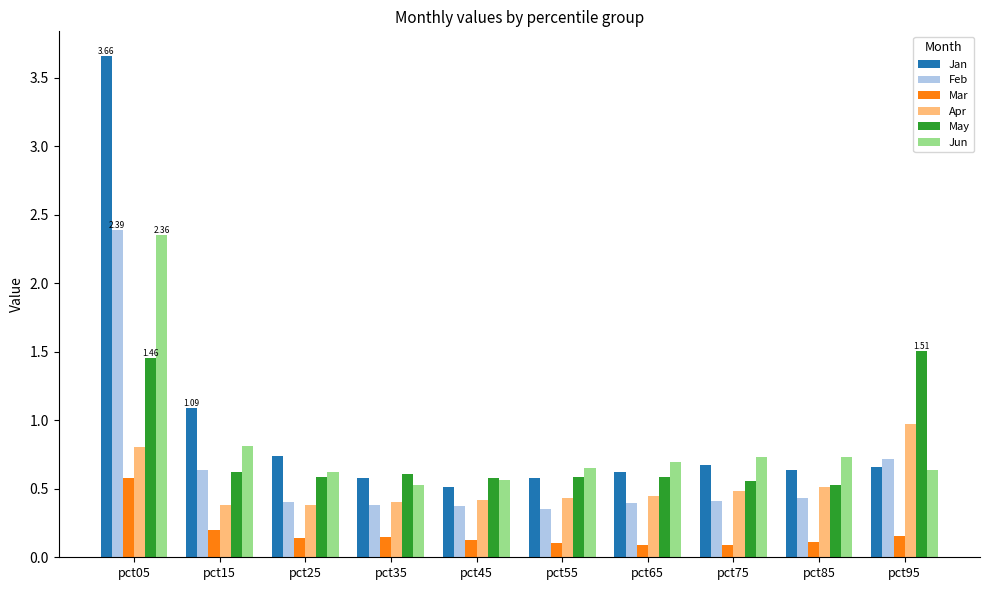

Is the value of Apr at pct65 greater than the value of Mar at pct25?

Yes